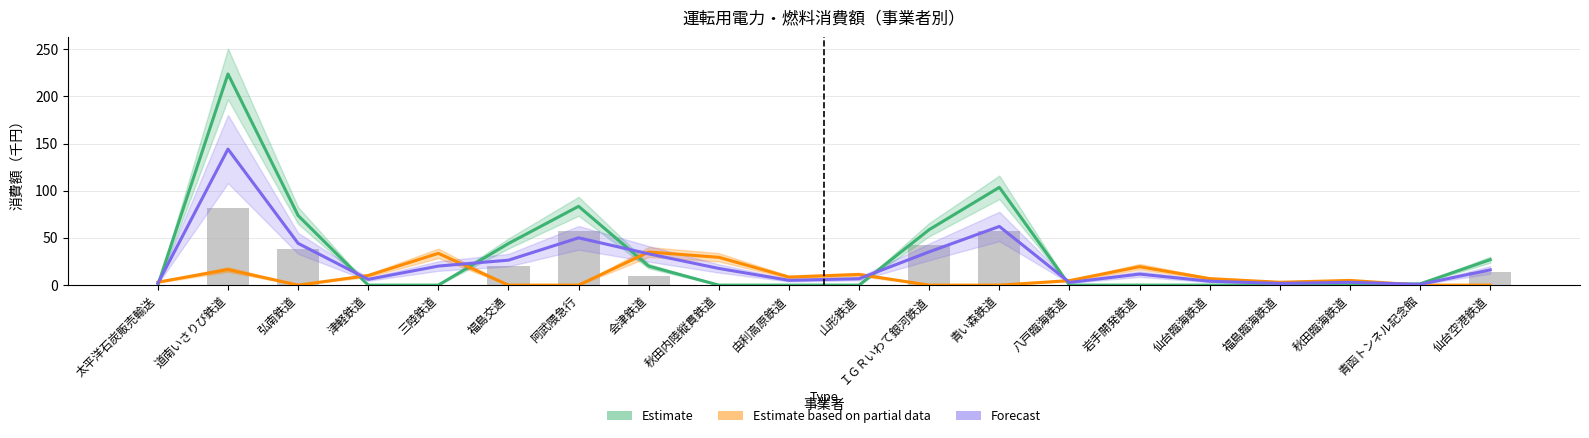

Reading left to right, what are all the values shown in this chart?

電力代価(千円): 0.0	223.6	73.8	0.0	0.0	44.1	83.5	20.1	0.0	0.0	0.0	58.8	103.6	0.0	0.0	0.0	0.0	0.0	1.4	27.0
軽油代価(千円): 3.1	16.5	0.0	10.2	33.7	0.0	0.0	35.1	29.5	8.5	11.3	0.0	0.0	4.8	19.5	6.9	3.0	5.0	0.0	0.0
電力数量(kWh): 0.0	81.3	37.9	0.0	0.0	20.3	57.2	9.2	0.0	0.0	0.0	42.5	57.1	0.0	0.0	0.0	0.0	0.0	1.2	14.4